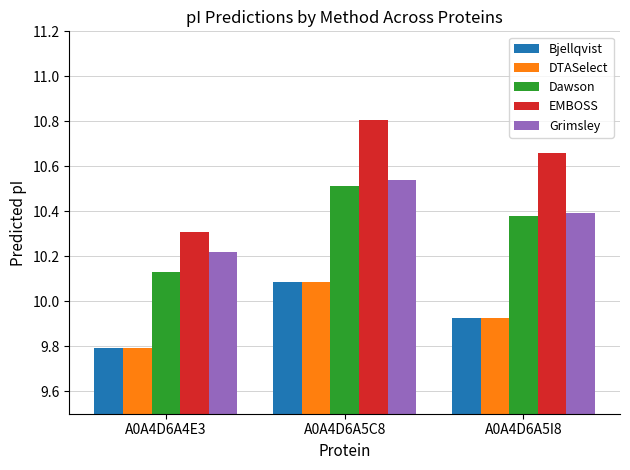

At which label is Dawson closest to 10?

A0A4D6A4E3